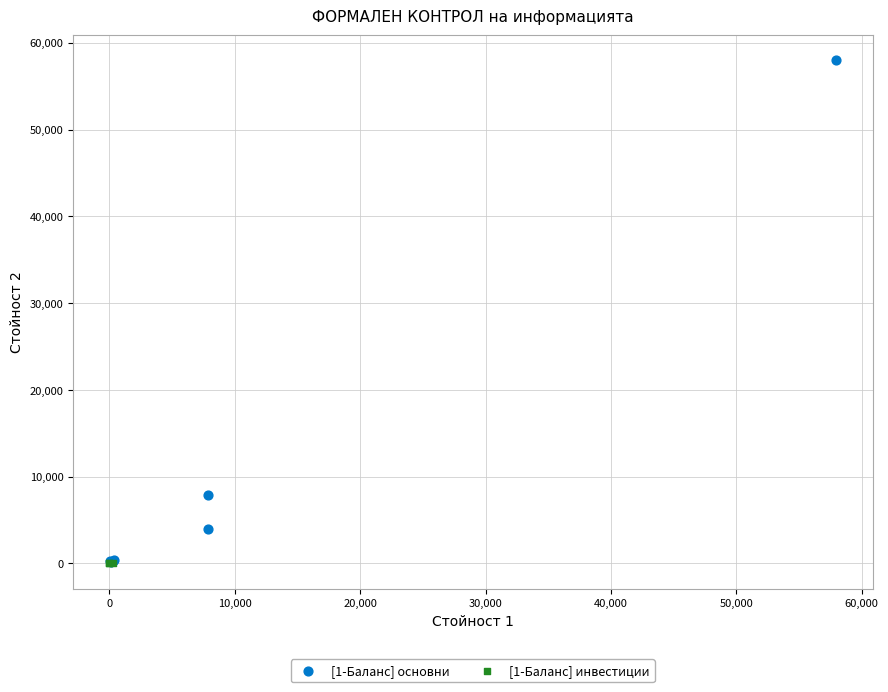

Which series reaches the maximum Y coordinate?

[1-Баланс] основни